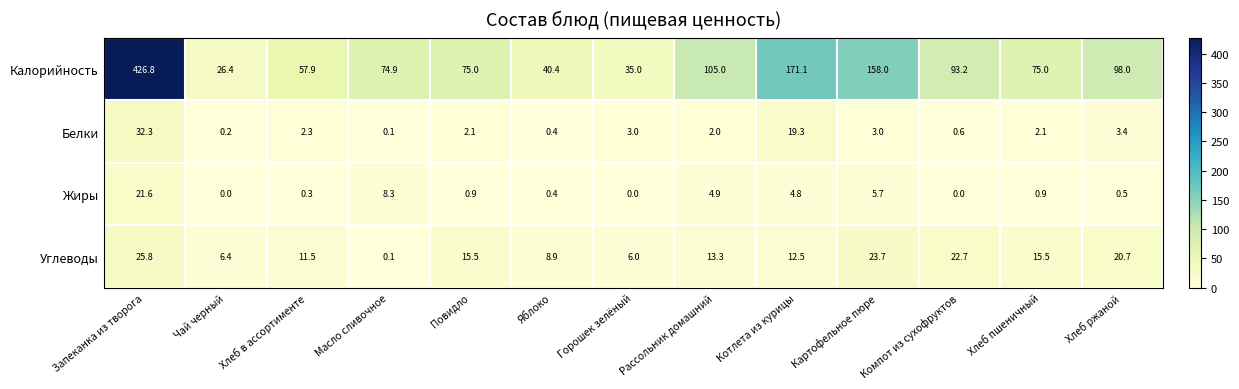

What is the total value across all series at Масло сливочное?

83.4